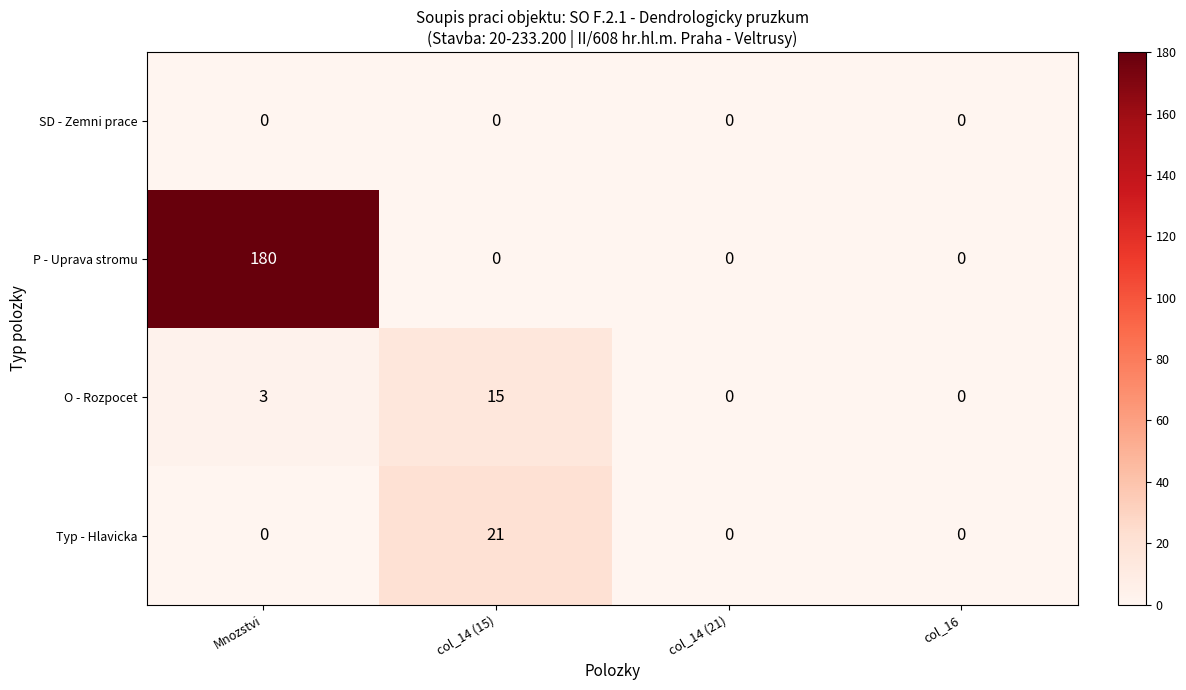

True or false: P - Uprava stromu has a value of 0 at col_16.

True